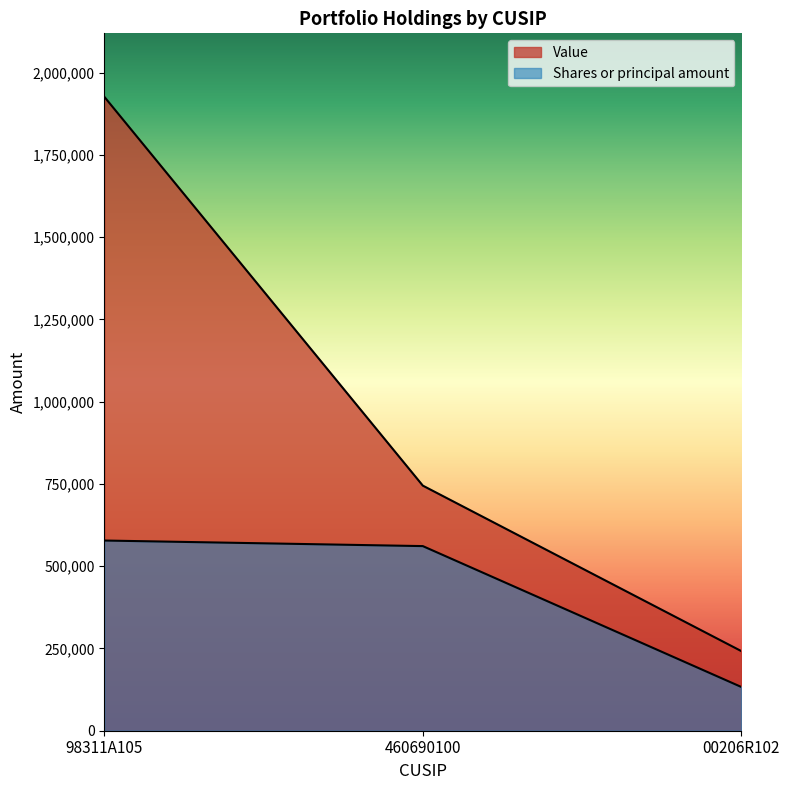

True or false: Value has a value of 69248.8 at 00206R102.

False